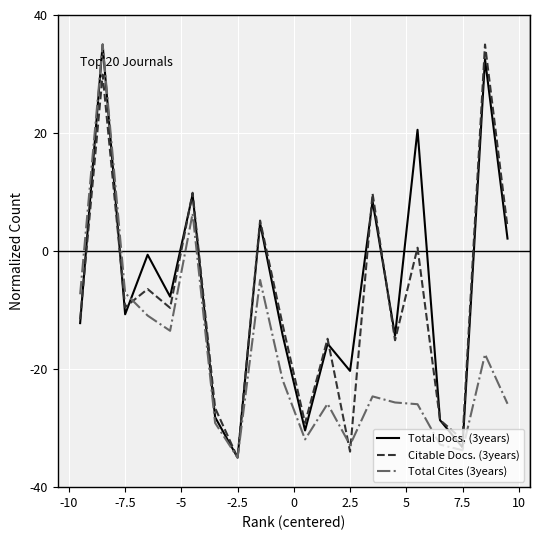

What is the greatest value displayed?

35.0